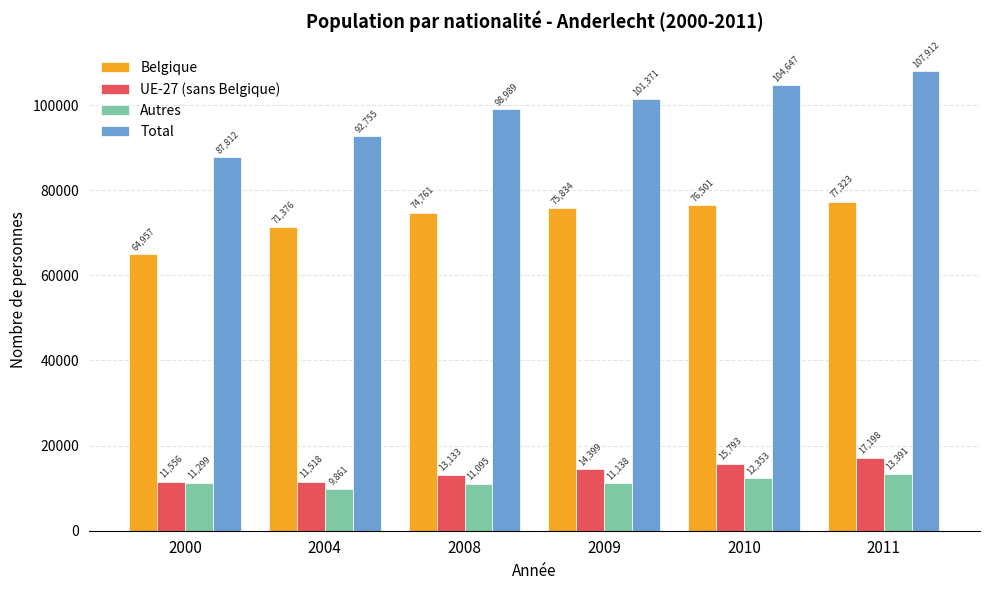

At which label does Belgique reach its peak?

2011